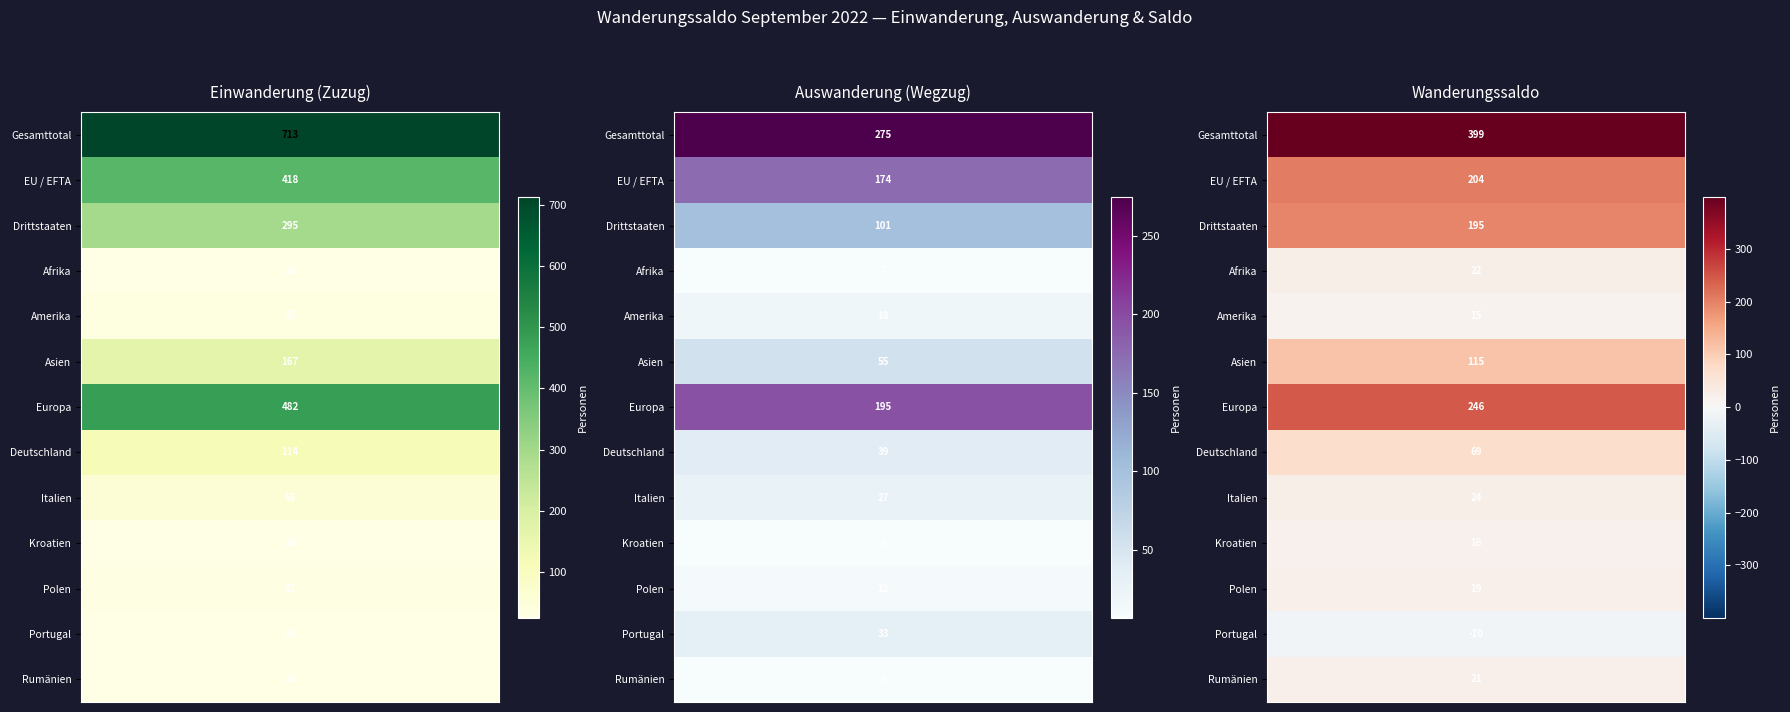

What value does the Portugal series have at Auswanderung?

33